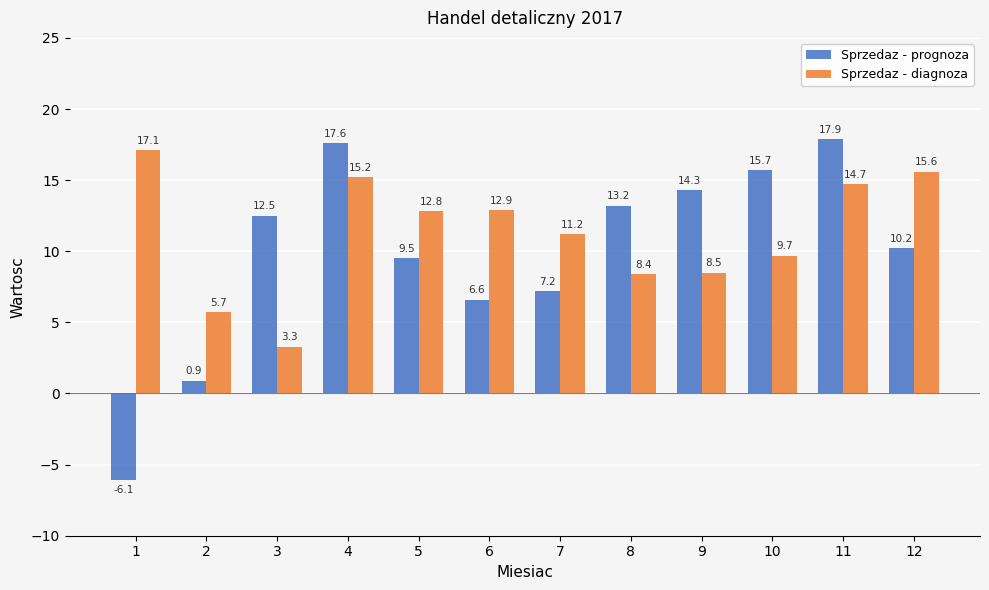

The value of Sprzedaz - prognoza at 10 is 21.4. True or false?

False